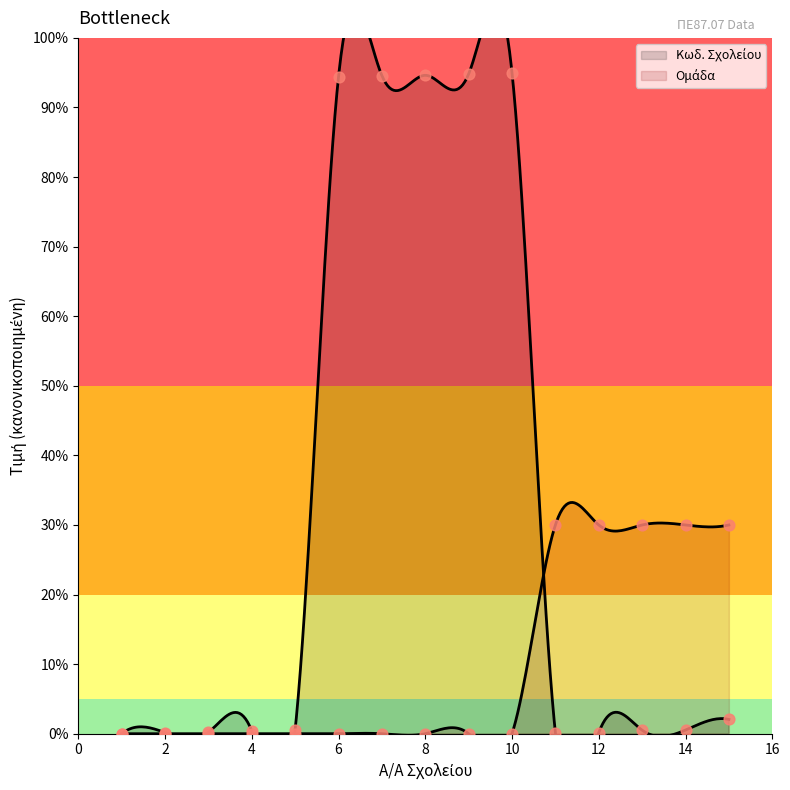

Which series has the largest Y range (max minus min)?

Κωδ. Σχολείου